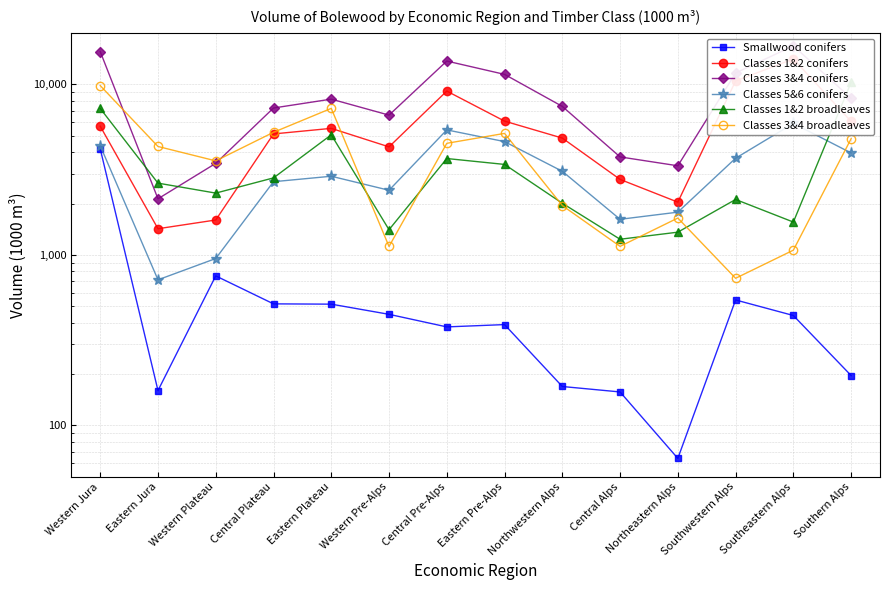

Reading left to right, transcribe all the data shown in this chart.

Smallwood conifers: 4191	160	753	516	514	448	378	390	169	157	64	544	441	196
Classes 1&2 conifers: 5686	1424	1602	5124	5524	4302	9141	6091	4844	2772	2039	10473	14102	6066
Classes 3&4 conifers: 15589	2133	3443	7273	8198	6606	13710	11454	7432	3756	3332	11668	16846	8292
Classes 5&6 conifers: 4371	714	952	2687	2893	2394	5410	4619	3093	1617	1781	3690	5905	3963
Classes 1&2 broadleaves: 7228	2636	2304	2829	5063	1405	3675	3394	2009	1235	1359	2114	1558	10293
Classes 3&4 broadleaves: 9841	4325	3561	5238	7237	1120	4514	5161	1947	1122	1645	729	1066	4803